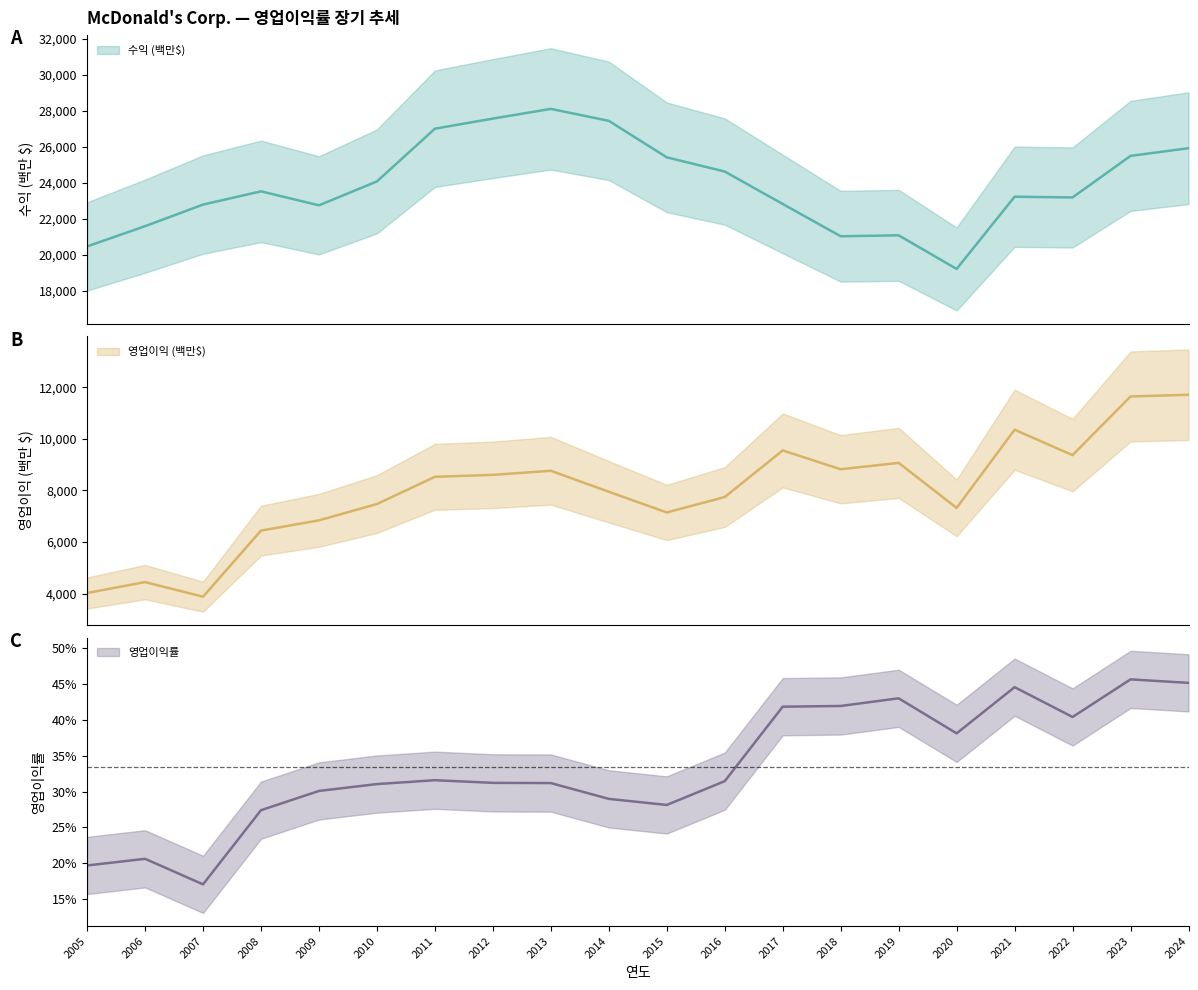

What is the sum of all 영업이익률 values?

6.7